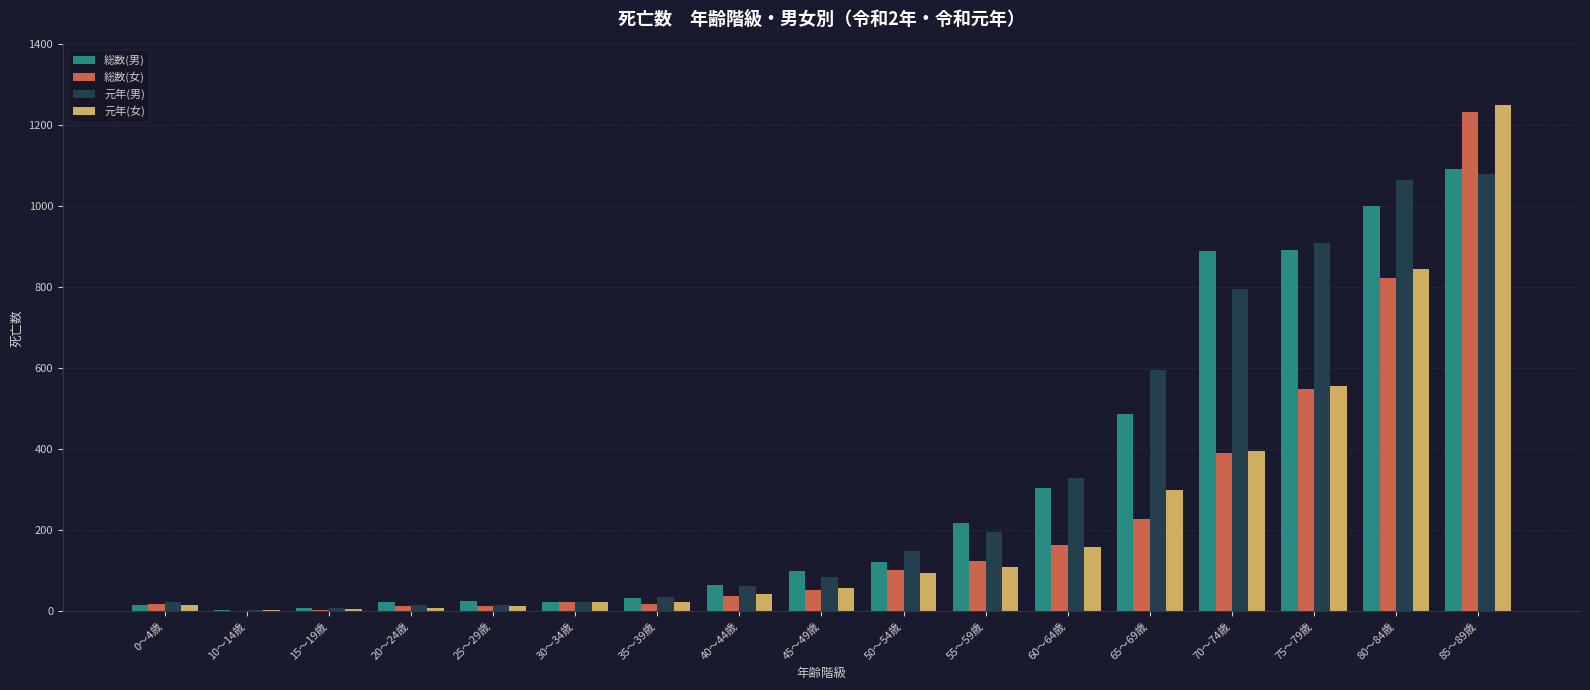

The value of 総数(男) at 0～4歳 is 16. True or false?

True